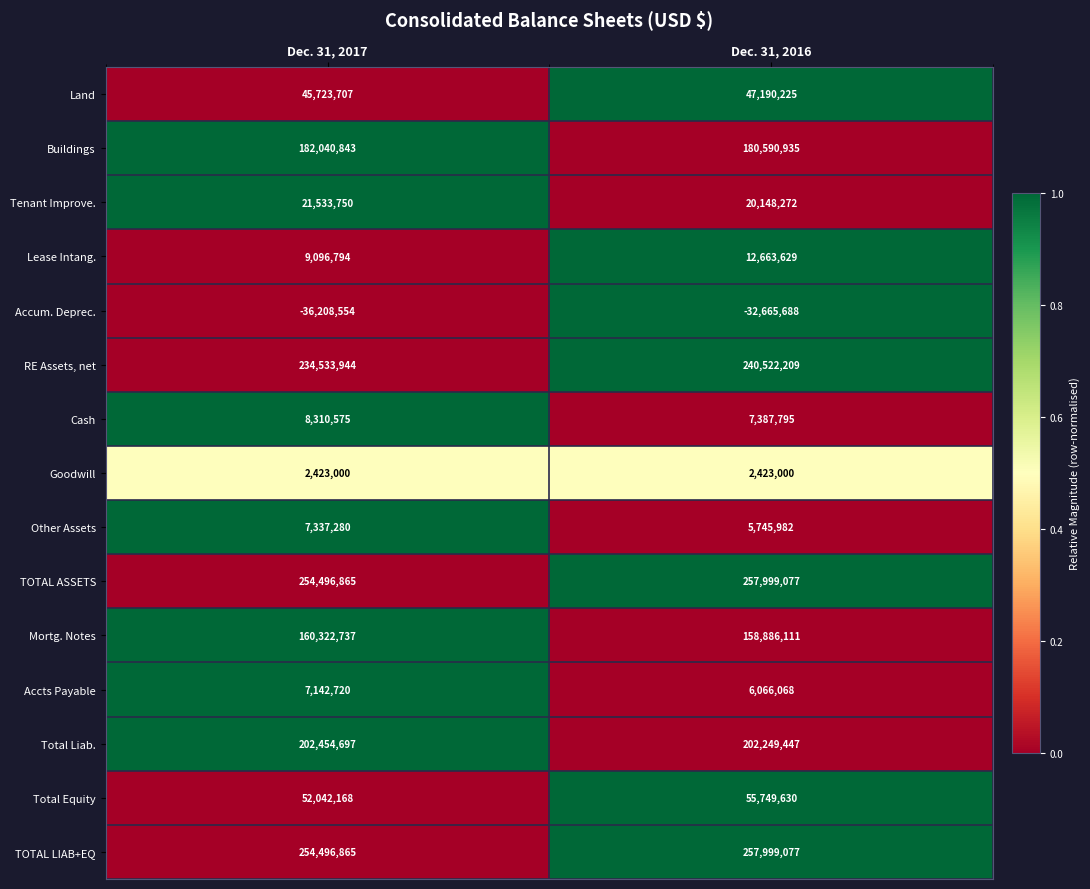

Reading left to right, transcribe all the data shown in this chart.

Land: Dec. 31, 2017=45723707	Dec. 31, 2016=47190225
Buildings: Dec. 31, 2017=182040843	Dec. 31, 2016=180590935
Tenant Improve.: Dec. 31, 2017=21533750	Dec. 31, 2016=20148272
Lease Intang.: Dec. 31, 2017=9096794	Dec. 31, 2016=12663629
Accum. Deprec.: Dec. 31, 2017=-36208554	Dec. 31, 2016=-32665688
RE Assets, net: Dec. 31, 2017=234533944	Dec. 31, 2016=240522209
Cash: Dec. 31, 2017=8310575	Dec. 31, 2016=7387795
Goodwill: Dec. 31, 2017=2423000	Dec. 31, 2016=2423000
Other Assets: Dec. 31, 2017=7337280	Dec. 31, 2016=5745982
TOTAL ASSETS: Dec. 31, 2017=254496865	Dec. 31, 2016=257999077
Mortg. Notes: Dec. 31, 2017=160322737	Dec. 31, 2016=158886111
Accts Payable: Dec. 31, 2017=7142720	Dec. 31, 2016=6066068
Total Liab.: Dec. 31, 2017=202454697	Dec. 31, 2016=202249447
Total Equity: Dec. 31, 2017=52042168	Dec. 31, 2016=55749630
TOTAL LIAB+EQ: Dec. 31, 2017=254496865	Dec. 31, 2016=257999077